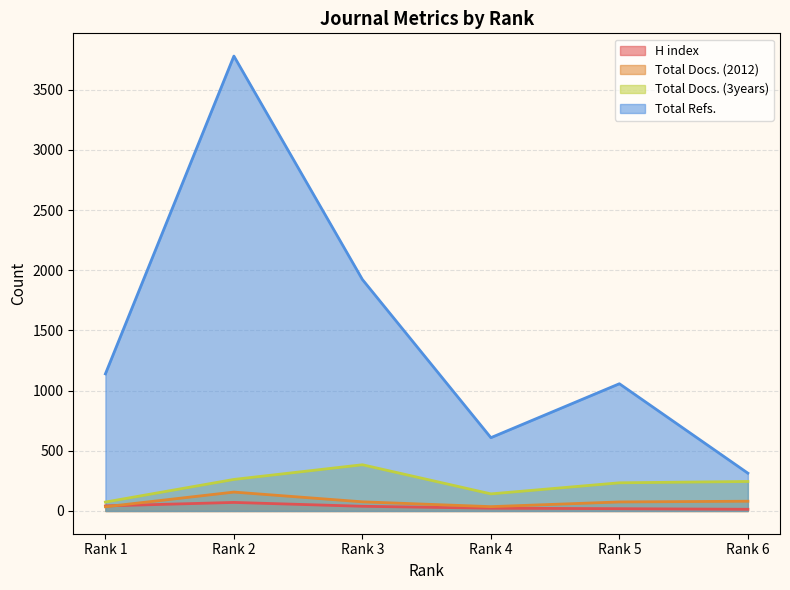

What is the sum of all Total Docs. (2012) values?

460